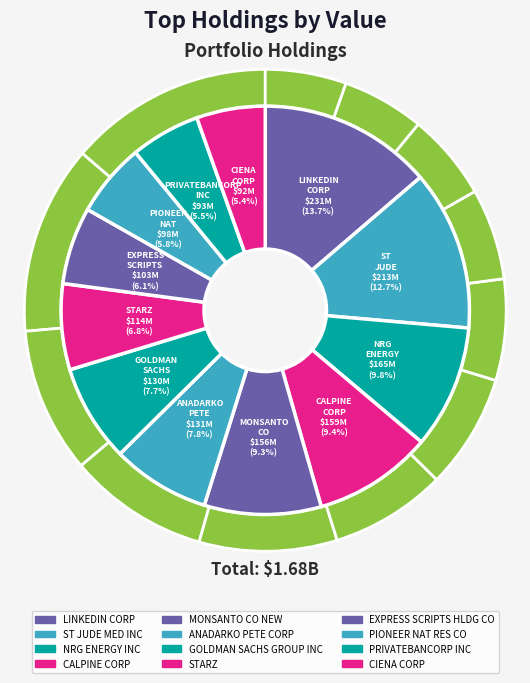

How many slices are in this pie chart?

12